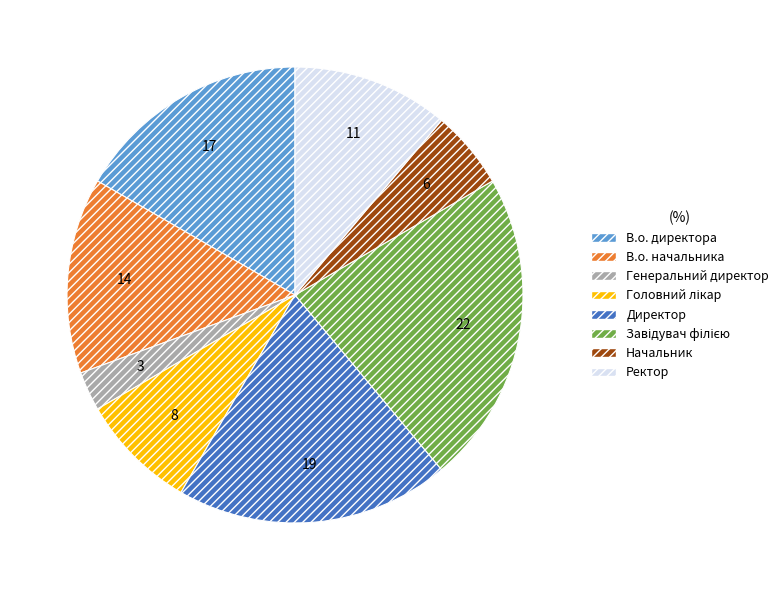

Count the number of slices in the pie.

8